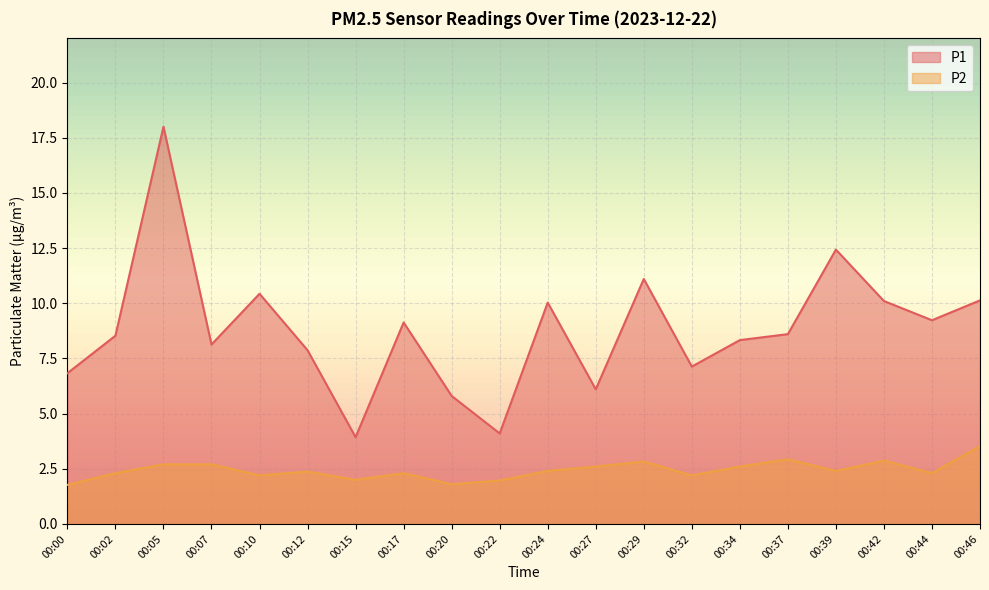

What is the difference between the P2 values at 00:12 and 00:15?

0.4